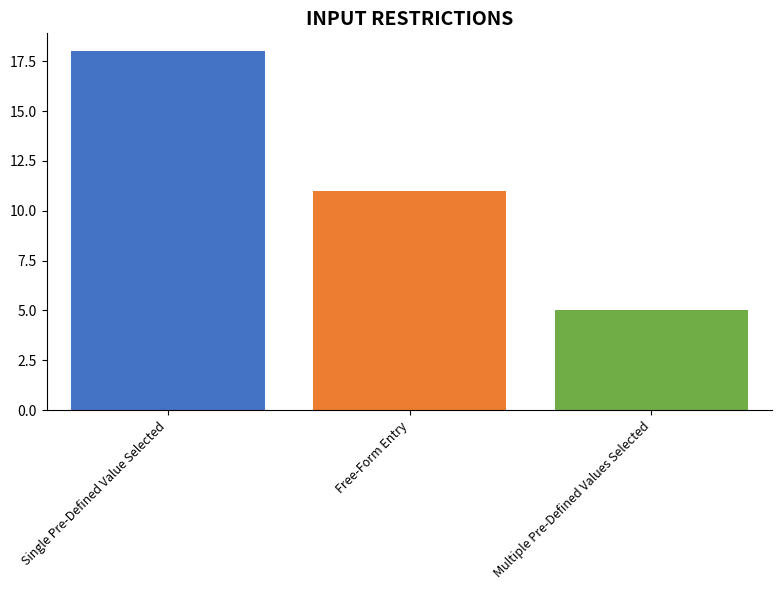

What is the minimum value shown in the chart?

5